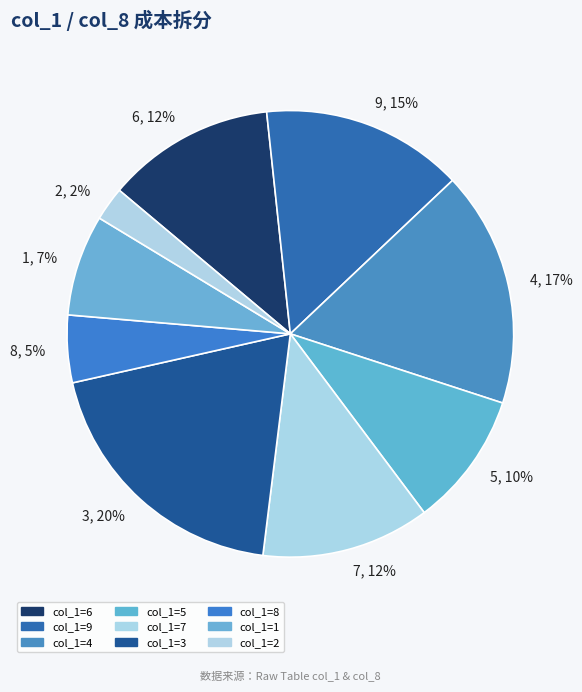

Is the sum of 5 and 2 greater than half?

No